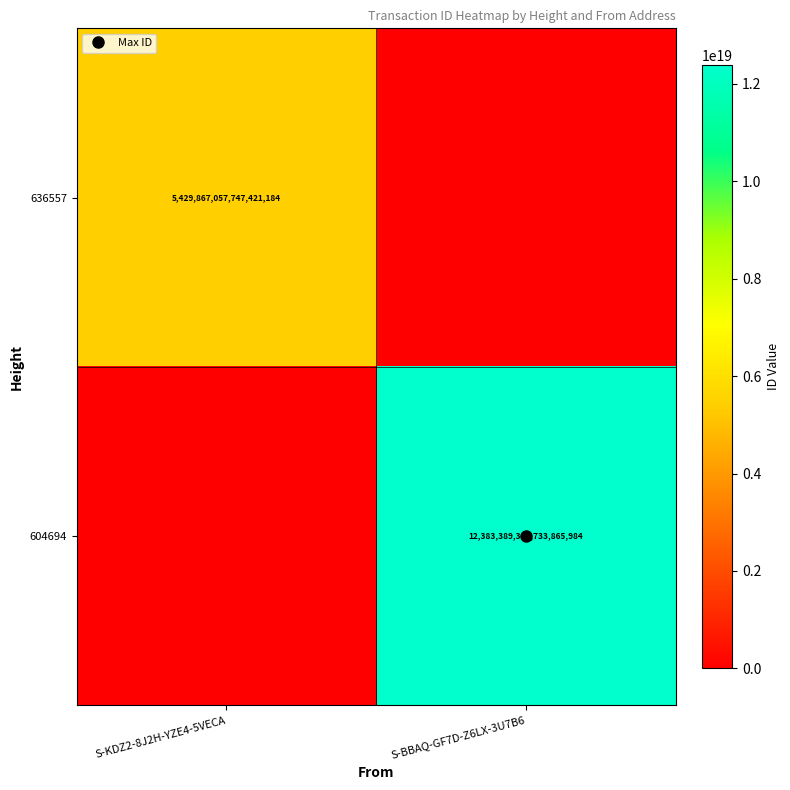

At which label does 604694 reach its peak?

S-BBAQ-GF7D-Z6LX-3U7B6